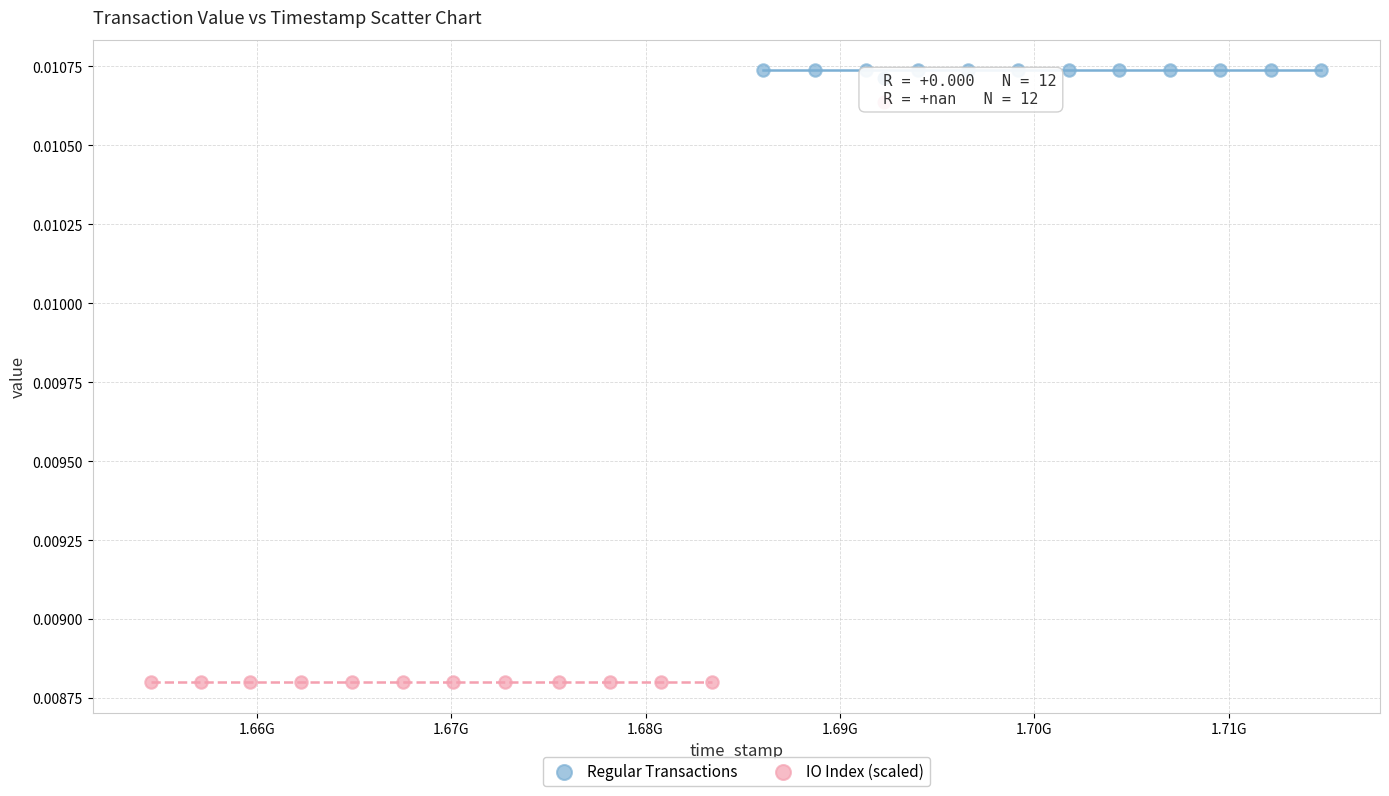

Which series contains the lowest Y value?

IO Index (scaled)